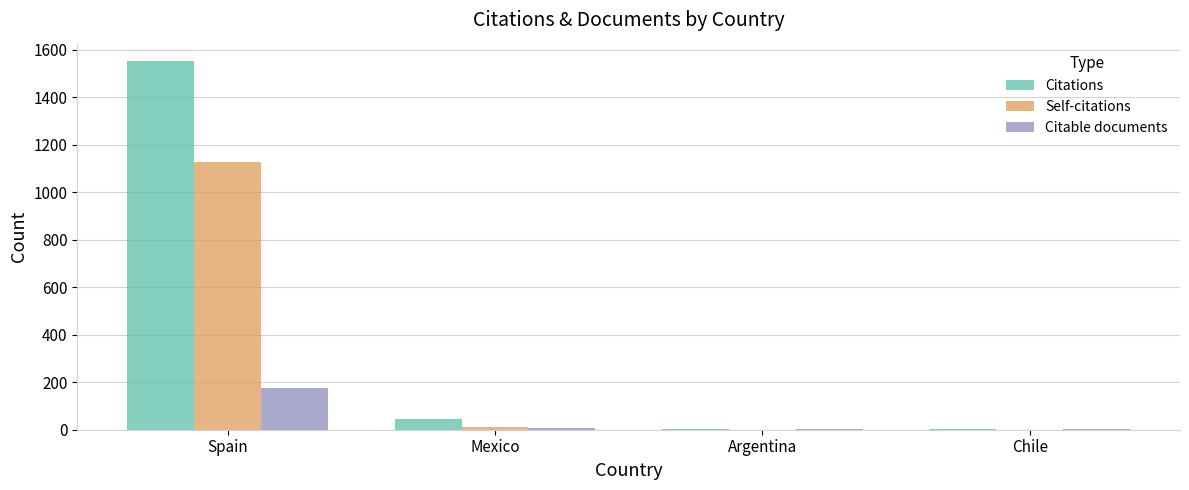

Between Spain and Argentina, which series saw the biggest shift?

Citations